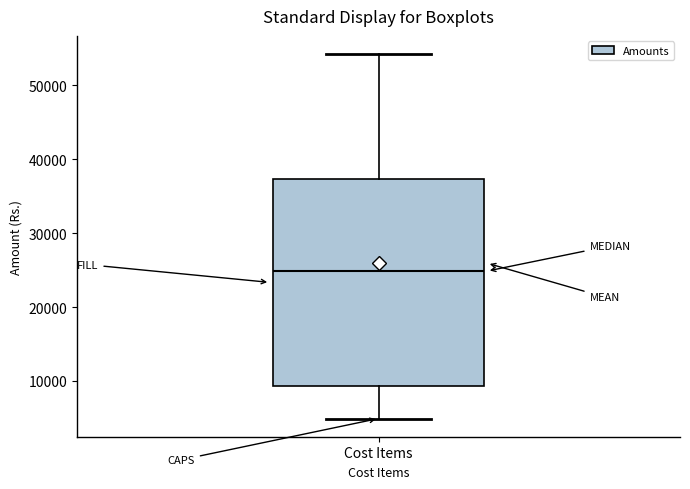

Read this box plot against the y-axis: the position of the median line, the range covered by the box, and the ends of both whiskers. The values are not printed on the chart, so give them approximately, as read against the axis.

median 25000, box 9000 to 37000, whiskers 5000 to 54000